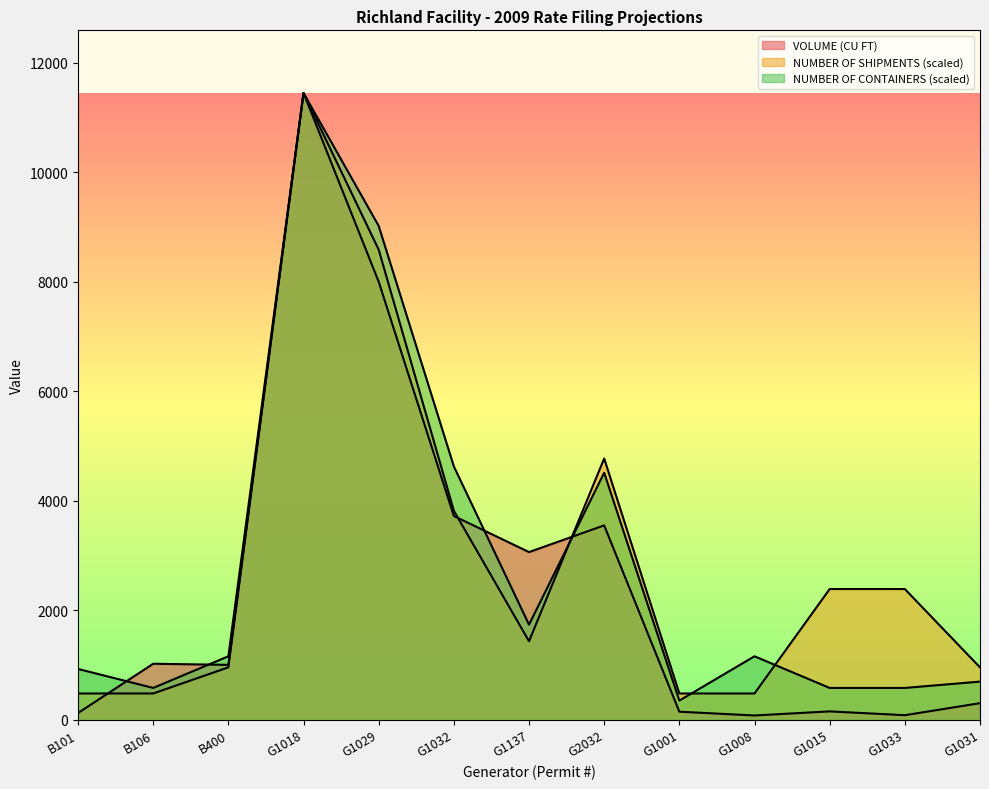

At which category does the chart reach its minimum across all series?

G1008